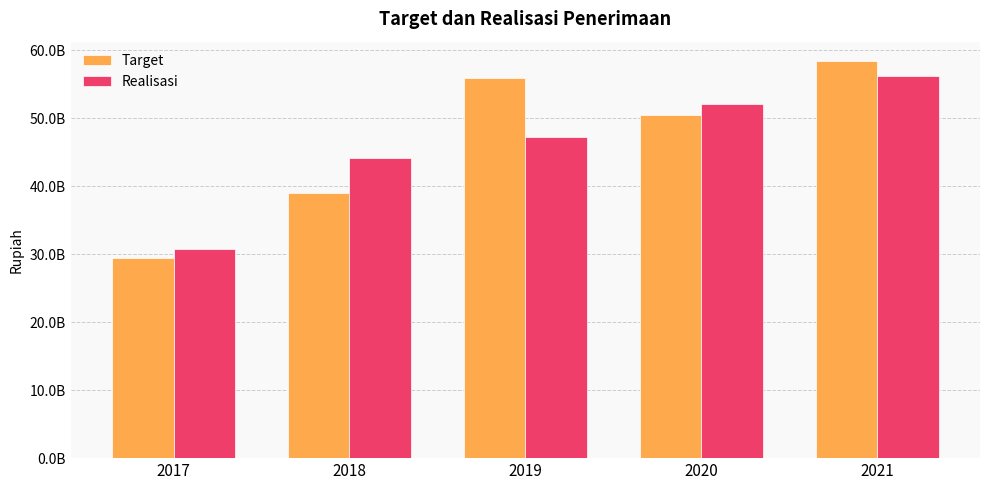

What is the sum of the Realisasi values at 2018 and 2019?

91359905156.8